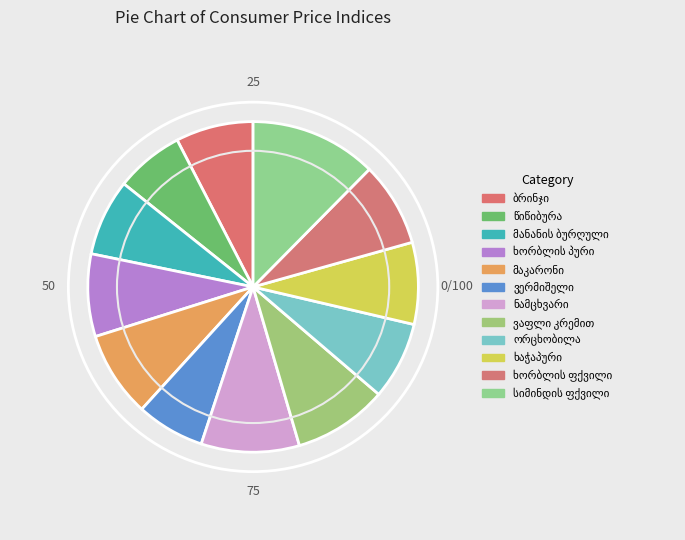

What is the smallest slice in the pie chart?

ვერმიშელი